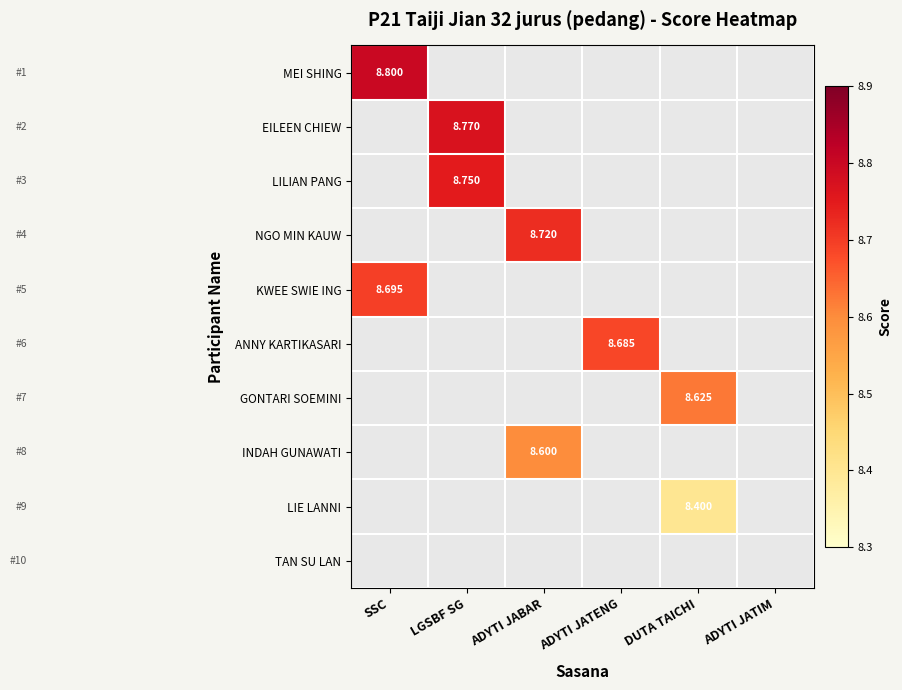

The value of NGO MIN KAUW at ADYTI JABAR is 2.5. True or false?

False